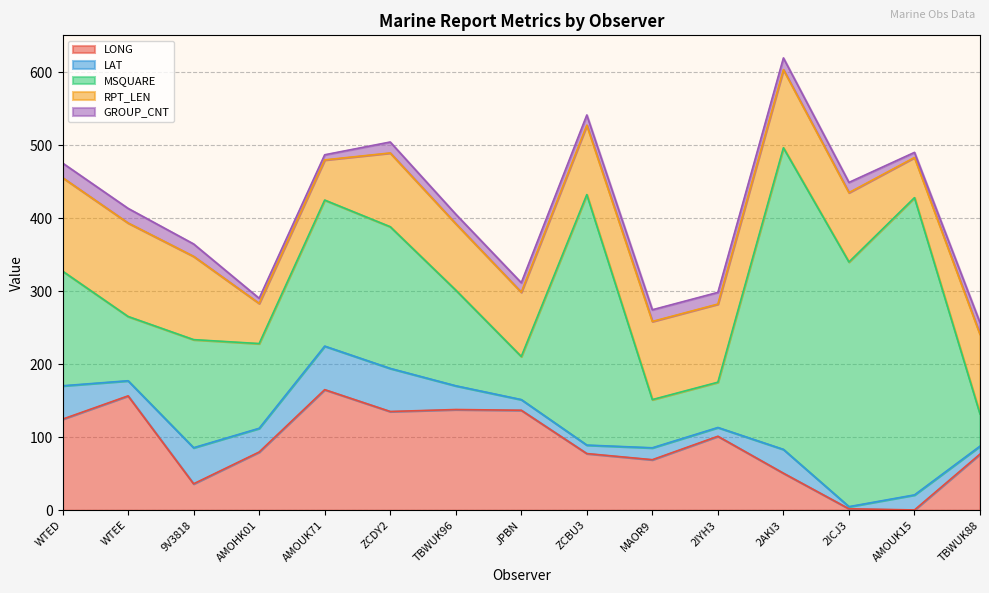

Reading right to left, extract all data points from this chart.

LONG: TBWUK88=76.9	AMOUK15=0.4	2ICJ3=2.0	2AKI3=50.7	2IYH3=101.3	MAOR9=69.2	ZCBU3=77.6	JPBN=136.9	TBWUK96=137.9	ZCDY2=135.2	AMOUK71=165.1	AMOHK01=79.7	9V3818=36.2	WTEE=156.6	WTED=124.7
LAT: TBWUK88=10.9	AMOUK15=20.6	2ICJ3=2.9	2AKI3=32.6	2IYH3=12.0	MAOR9=16.3	ZCBU3=11.6	JPBN=14.6	TBWUK96=32.5	ZCDY2=59.0	AMOUK71=59.6	AMOHK01=32.5	9V3818=49.4	WTEE=20.7	WTED=45.7
MSQUARE: TBWUK88=44.0	AMOUK15=407.0	2ICJ3=335.0	2AKI3=413.0	2IYH3=62.0	MAOR9=66.0	ZCBU3=343.0	JPBN=59.0	TBWUK96=131.0	ZCDY2=194.0	AMOUK71=200.0	AMOHK01=116.0	9V3818=148.0	WTEE=88.0	WTED=157.0
RPT_LEN: TBWUK88=109.0	AMOUK15=55.0	2ICJ3=95.0	2AKI3=107.0	2IYH3=107.0	MAOR9=107.0	ZCBU3=95.0	JPBN=88.0	TBWUK96=91.0	ZCDY2=101.0	AMOUK71=55.0	AMOHK01=55.0	9V3818=114.0	WTEE=128.0	WTED=128.0
GROUP_CNT: TBWUK88=16.0	AMOUK15=7.0	2ICJ3=14.0	2AKI3=16.0	2IYH3=16.0	MAOR9=16.0	ZCBU3=14.0	JPBN=13.0	TBWUK96=13.0	ZCDY2=15.0	AMOUK71=7.0	AMOHK01=7.0	9V3818=17.0	WTEE=20.0	WTED=20.0